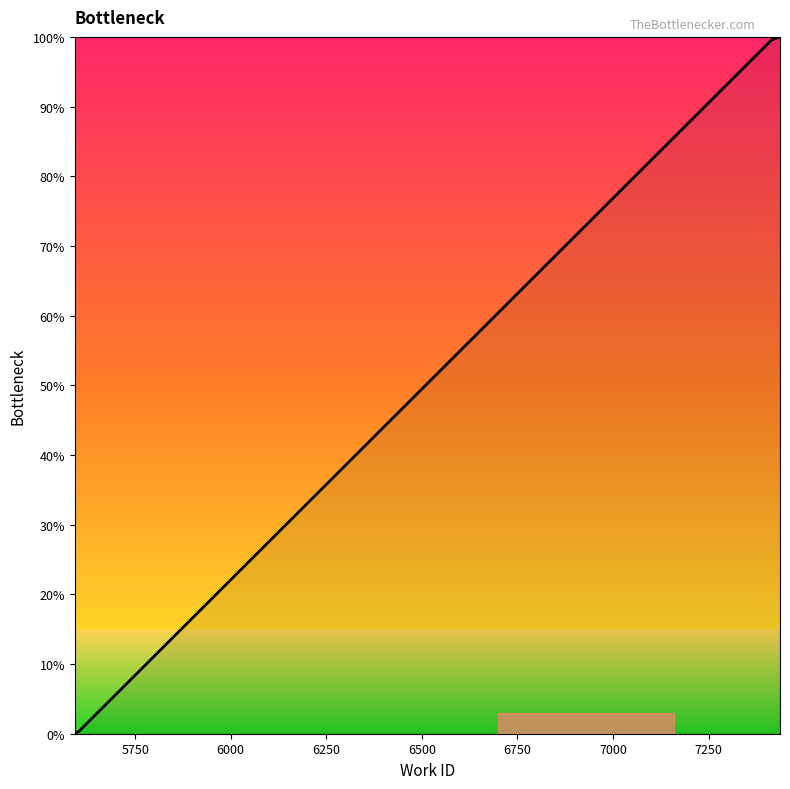

How many values are below 99?

2